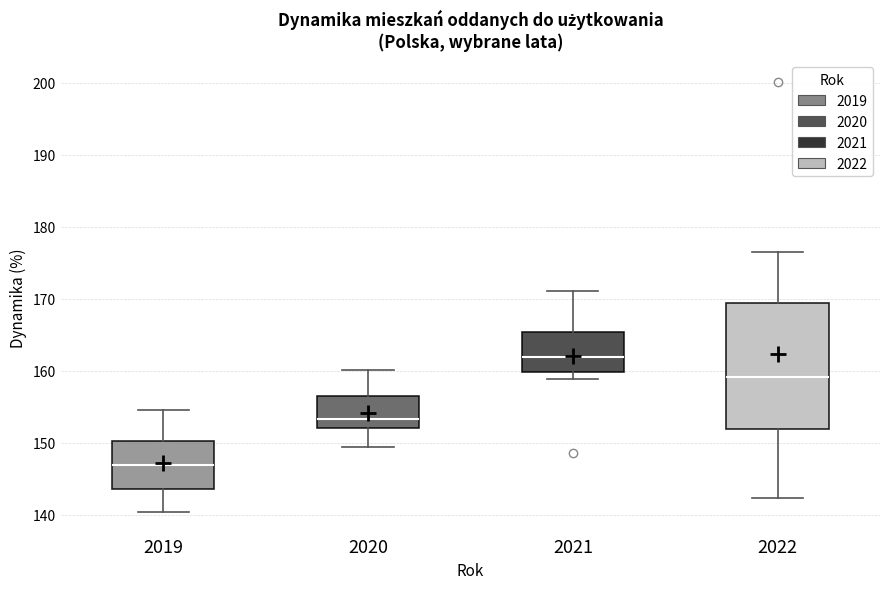

Which box's median line is the lowest?

2019